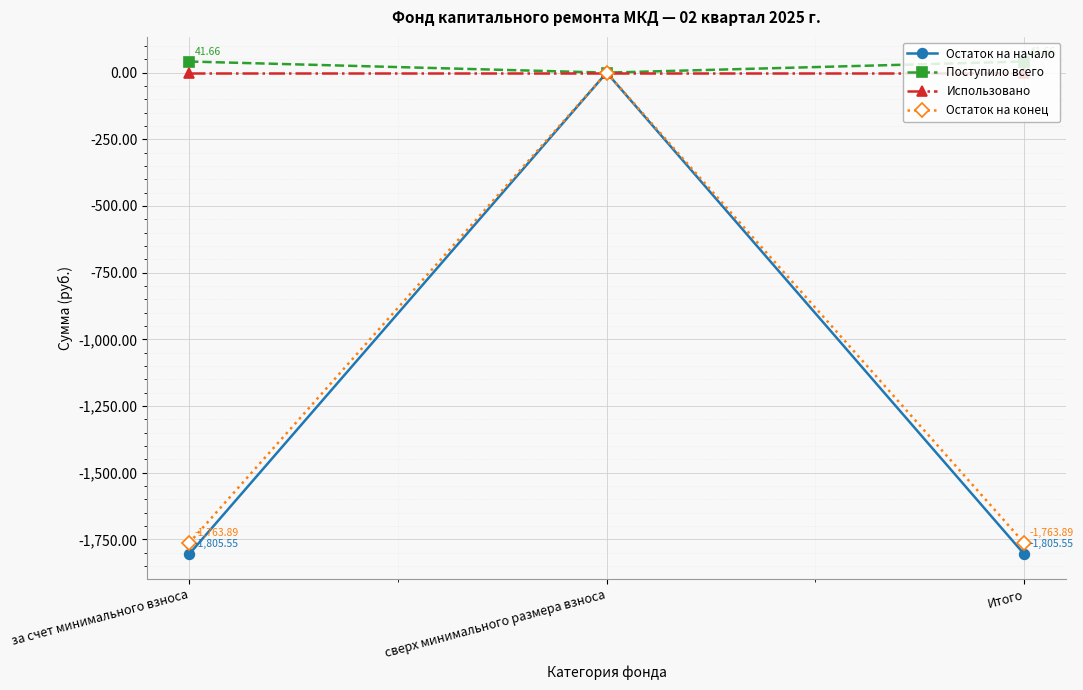

Which series has the largest range (max minus min)?

Остаток на начало